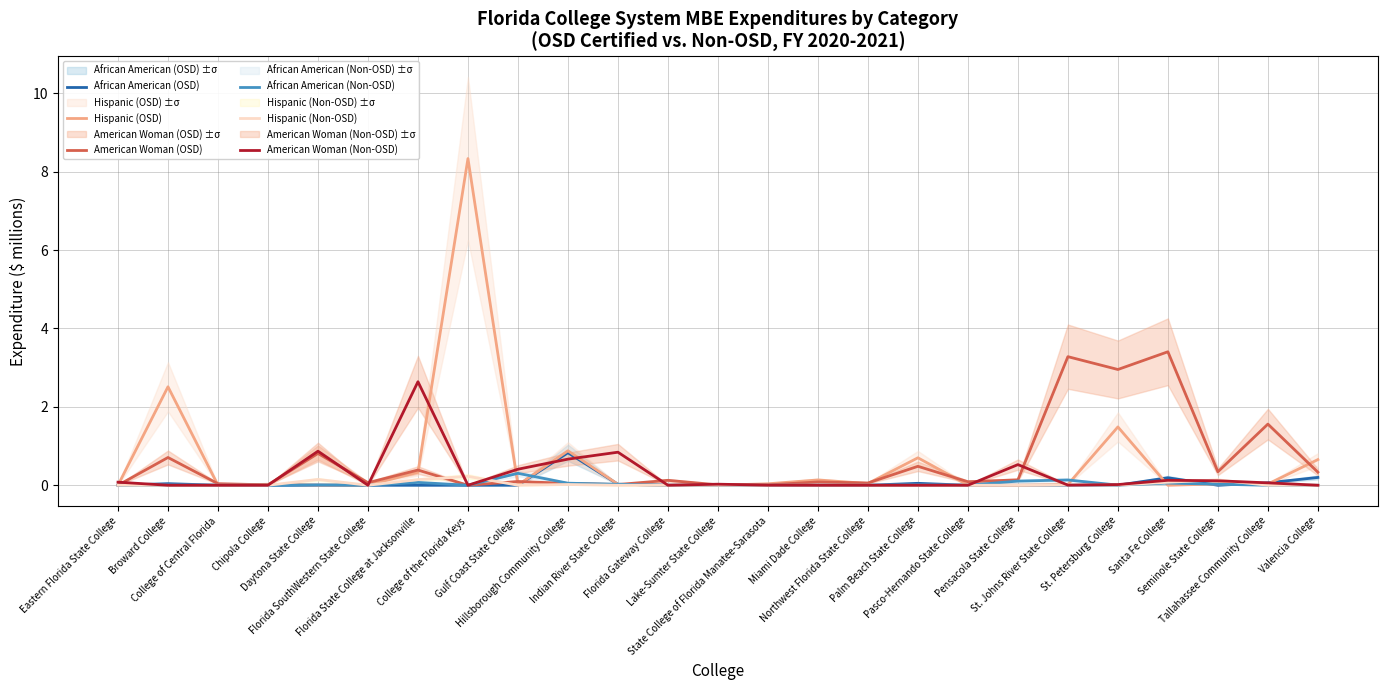

Is the value of American Woman (Non-OSD) at Pasco-Hernando State College greater than the value of Hispanic (OSD) at Pensacola State College?

No